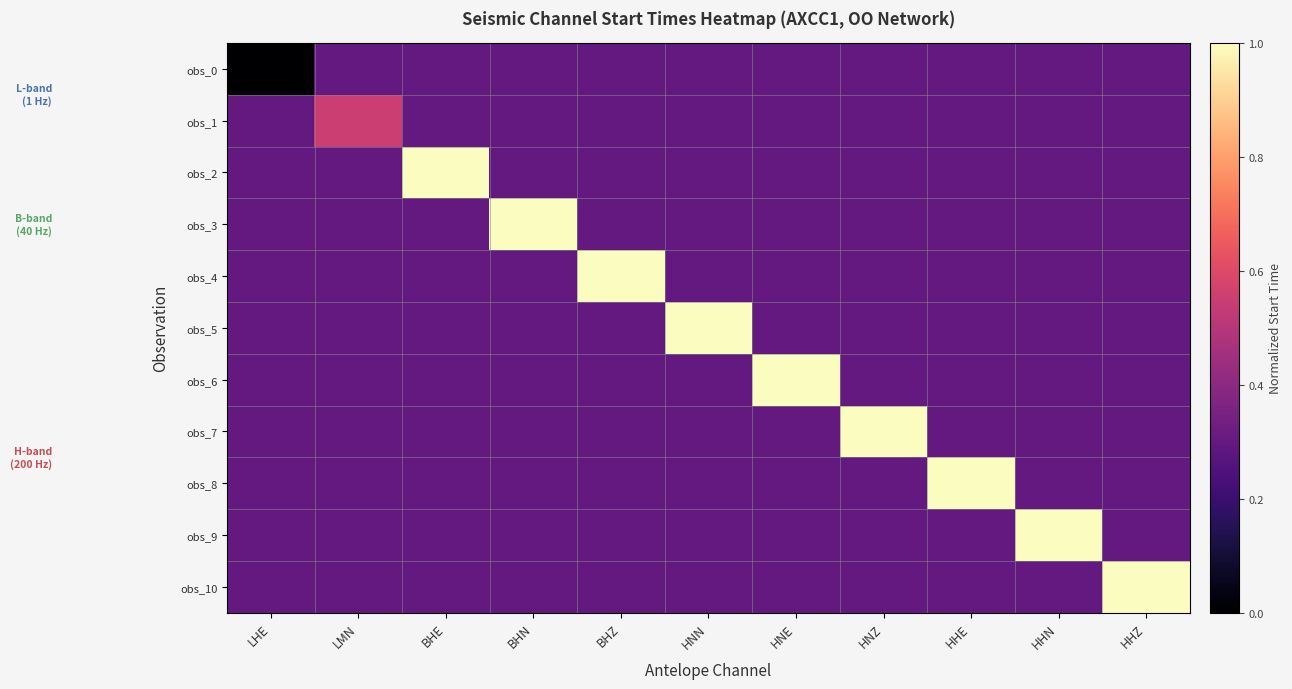

What is the total value across all series at BHZ?

4.0